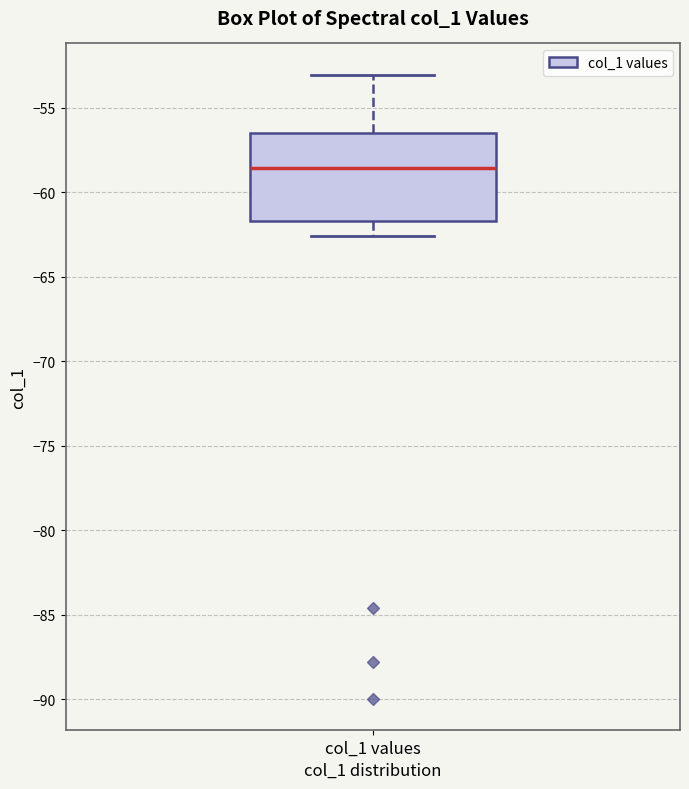

Transcribe this box plot: give where the median line is, the range the box spans, and where the two whiskers end, as read against the y-axis. The values are not printed on the chart, so give them approximately, as read against the axis.

median -58.5, box -61.5 to -56.5, whiskers -62.5 to -53.0